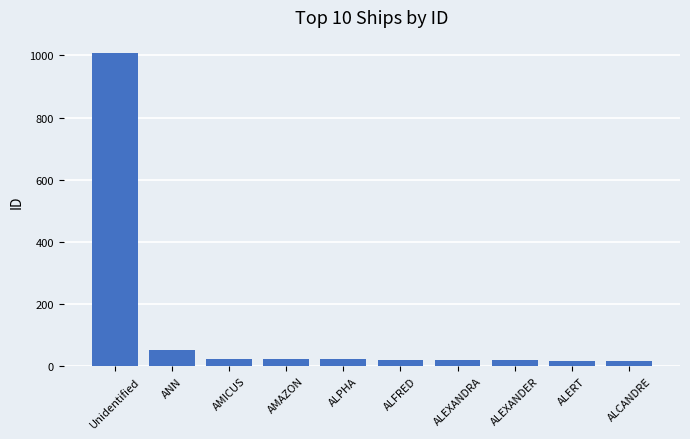

What is the maximum value shown in the chart?

1009